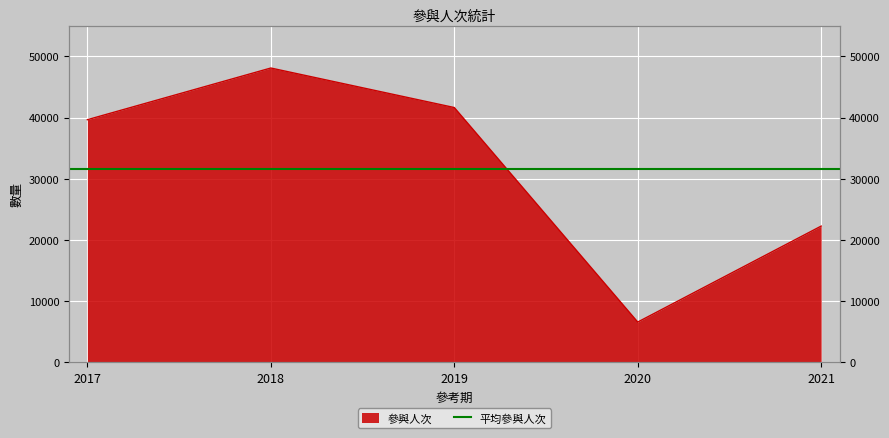

Which label corresponds to the largest value in the chart?

2018